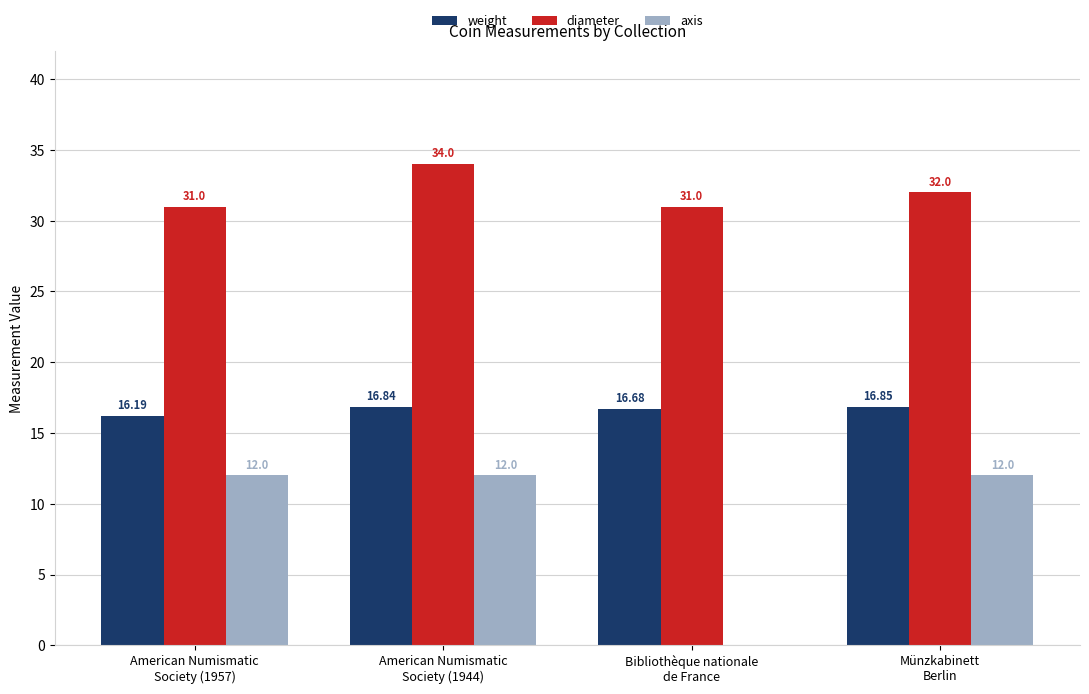

List the series in order of their overall mean, highest first.

diameter, weight, axis